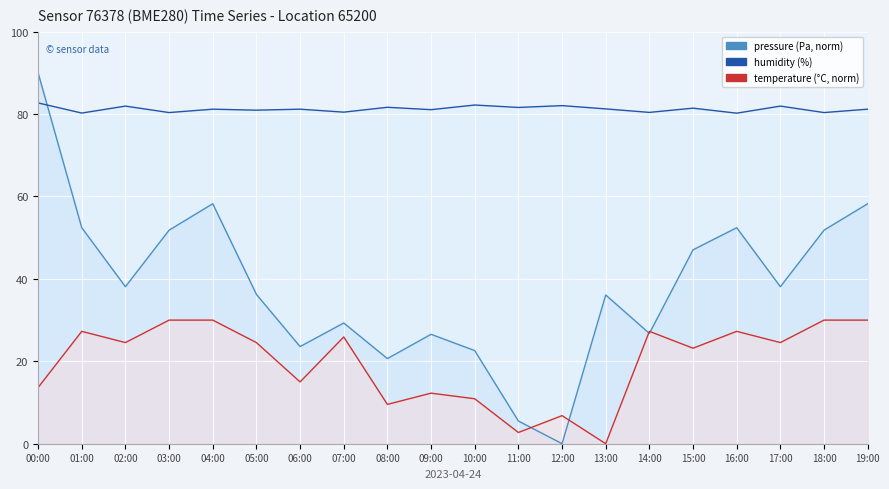

What is the spread (max minus min) of values at 16:00?

52.9